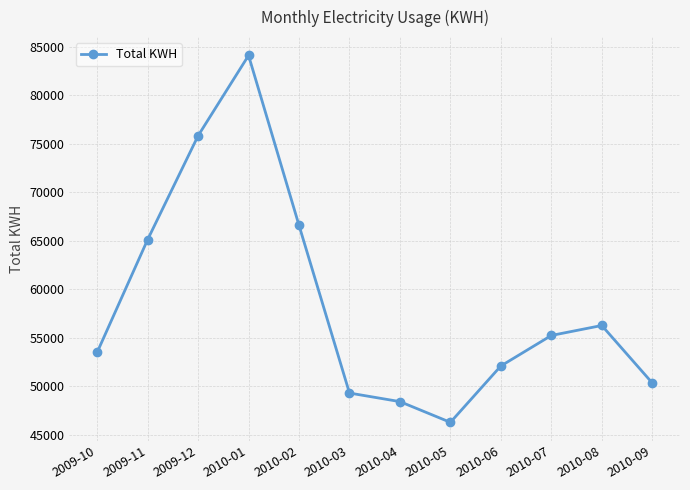

Reading right to left, what are all the values shown in this chart?

2010-09=50361	2010-08=56280	2010-07=55252	2010-06=52108	2010-05=46299	2010-04=48435	2010-03=49318	2010-02=66599	2010-01=84105	2009-12=75829	2009-11=65125	2009-10=53519